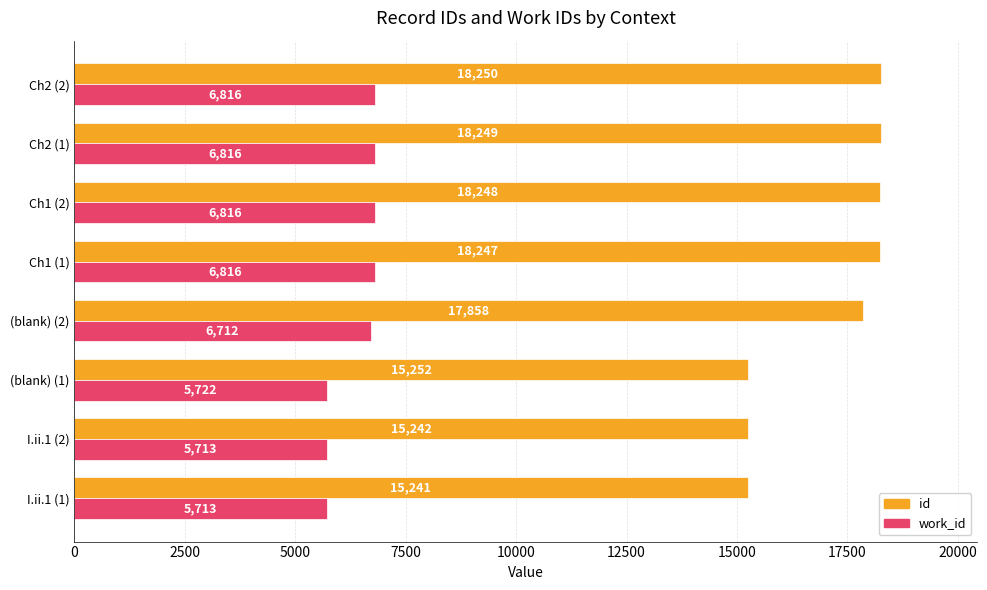

Rank the series by their average value, from lowest to highest.

work_id, id